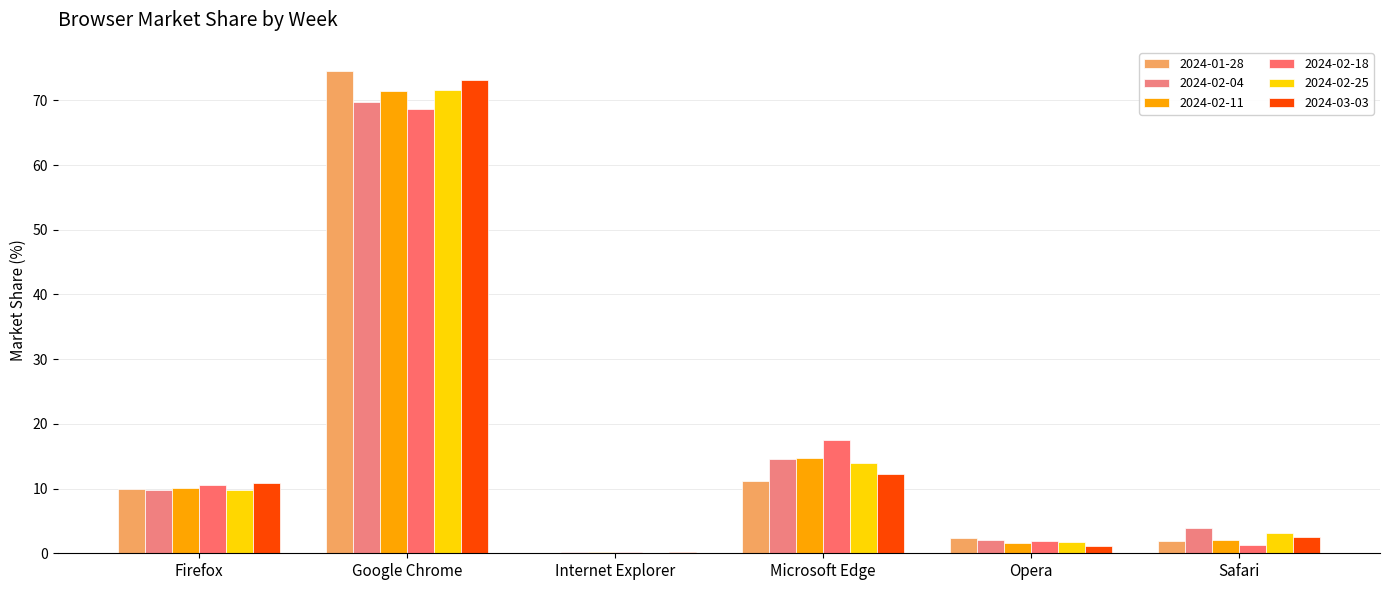

Are the bars grouped side by side (vs. stacked)?

Yes